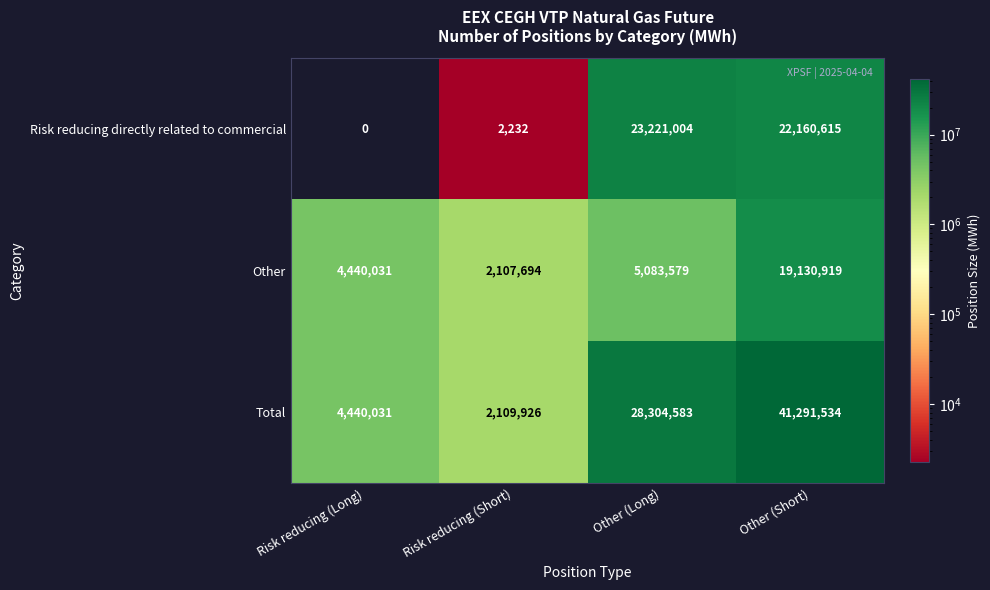

Which series changed the most between Risk reducing (Long) and Risk reducing (Short)?

Other